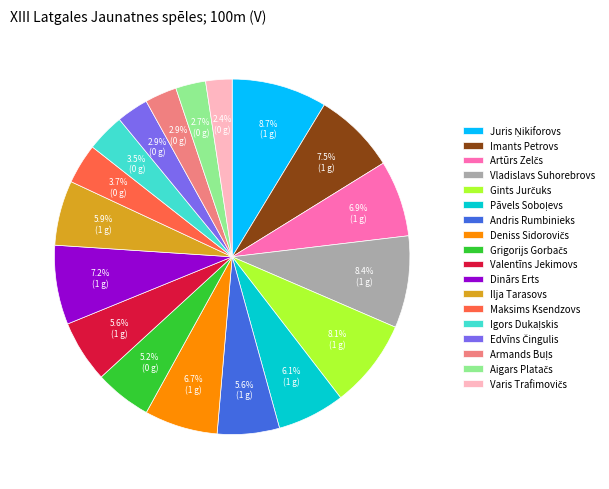

Does Andris Rumbinieks represent more than half of the total?

No